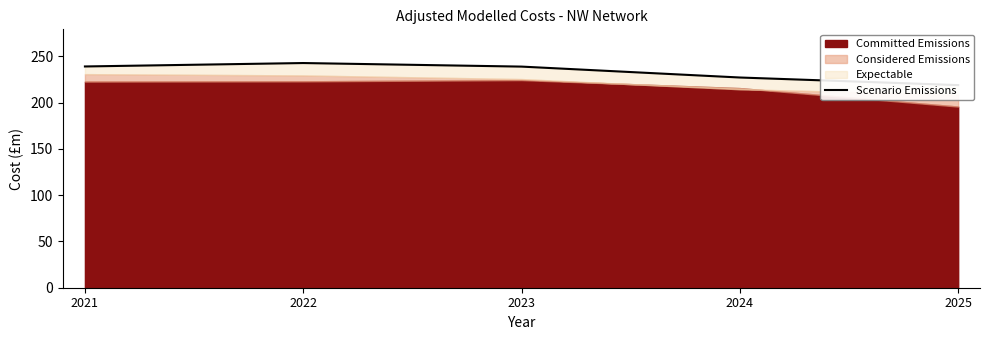

List the labels in order of value, largest first.

2022, 2021, 2023, 2024, 2025